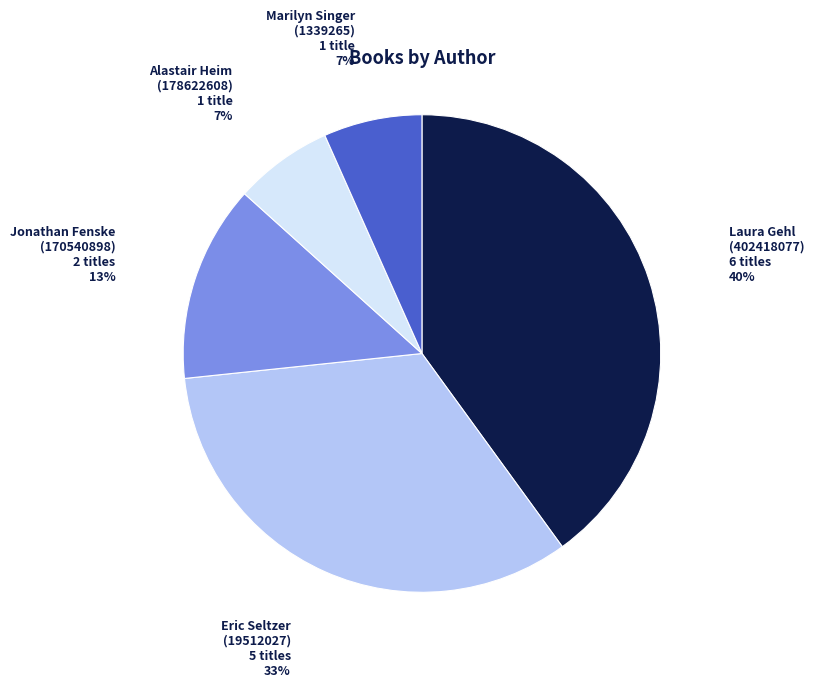

Is there a majority slice in this chart?

No